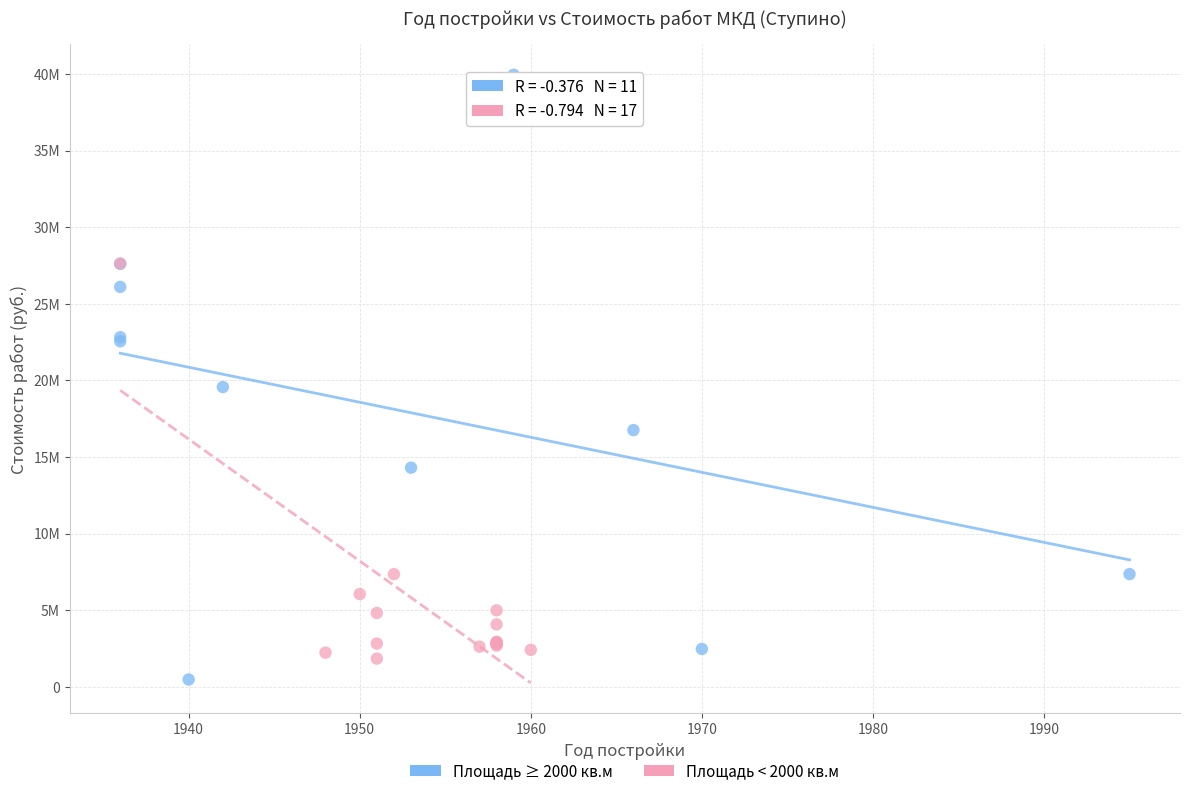

What are all the series names shown in the legend?

Площадь ≥ 2000 кв.м, Площадь < 2000 кв.м